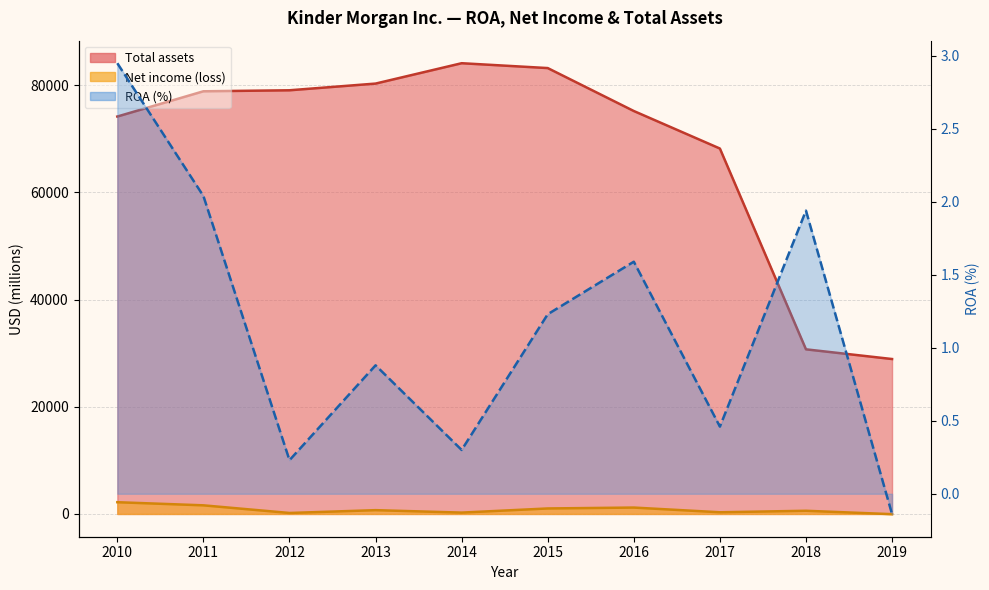

What is the lowest value of the Net income (loss) series?

-41.0